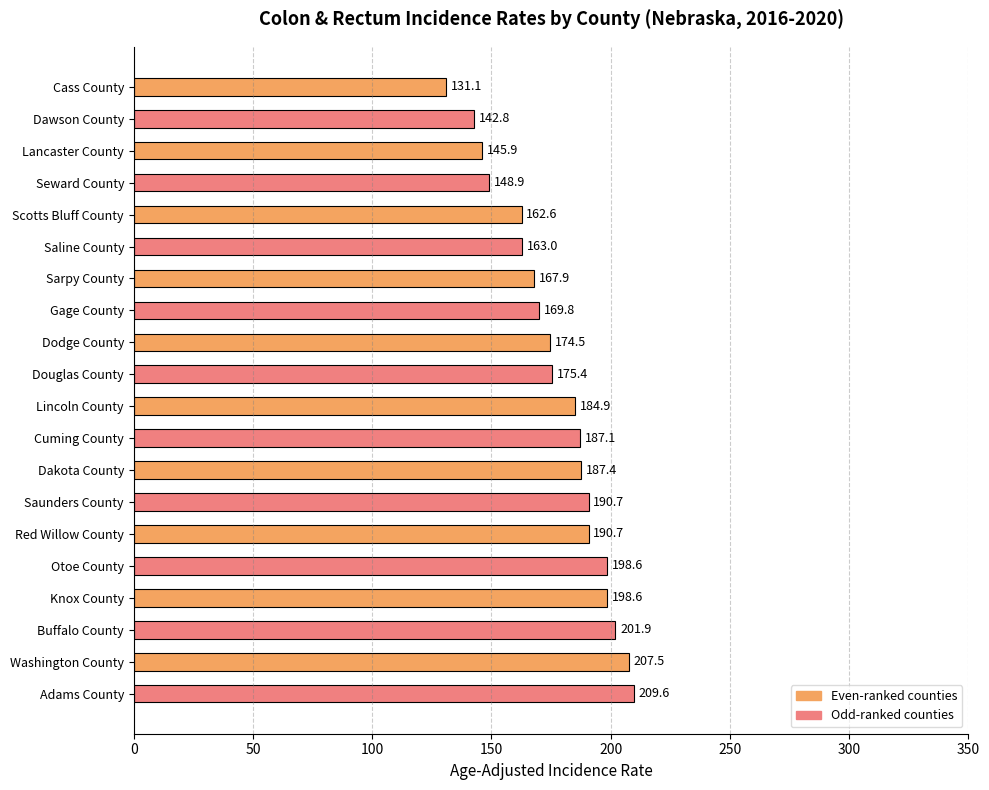

Read the value at Saunders County.

190.7